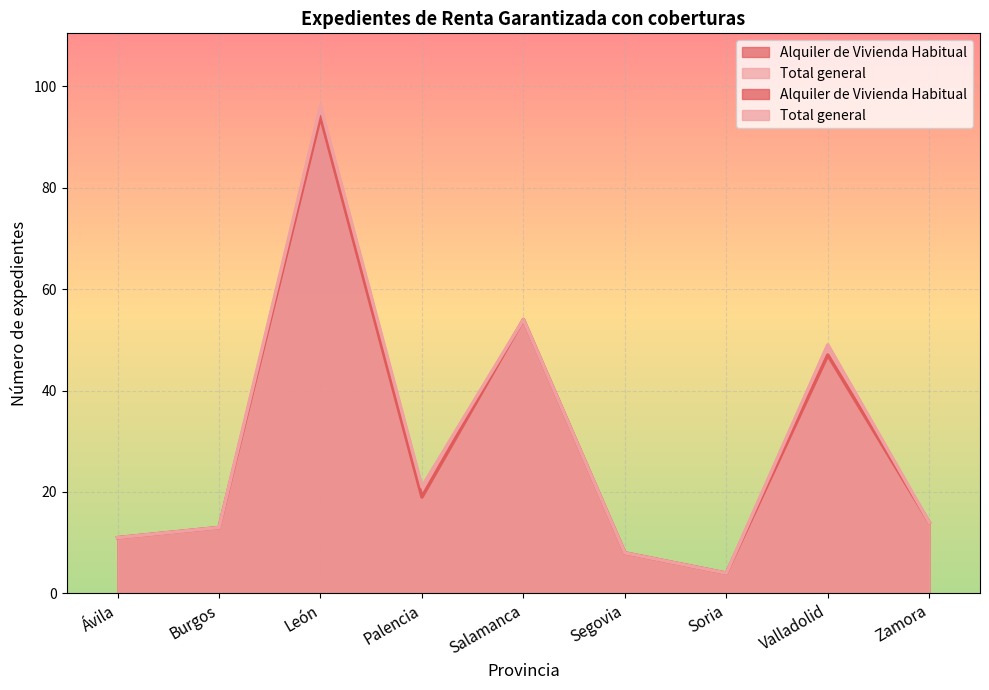

What is the approximate value of Alquiler de Vivienda Habitual at Salamanca, to the nearest 10?

50